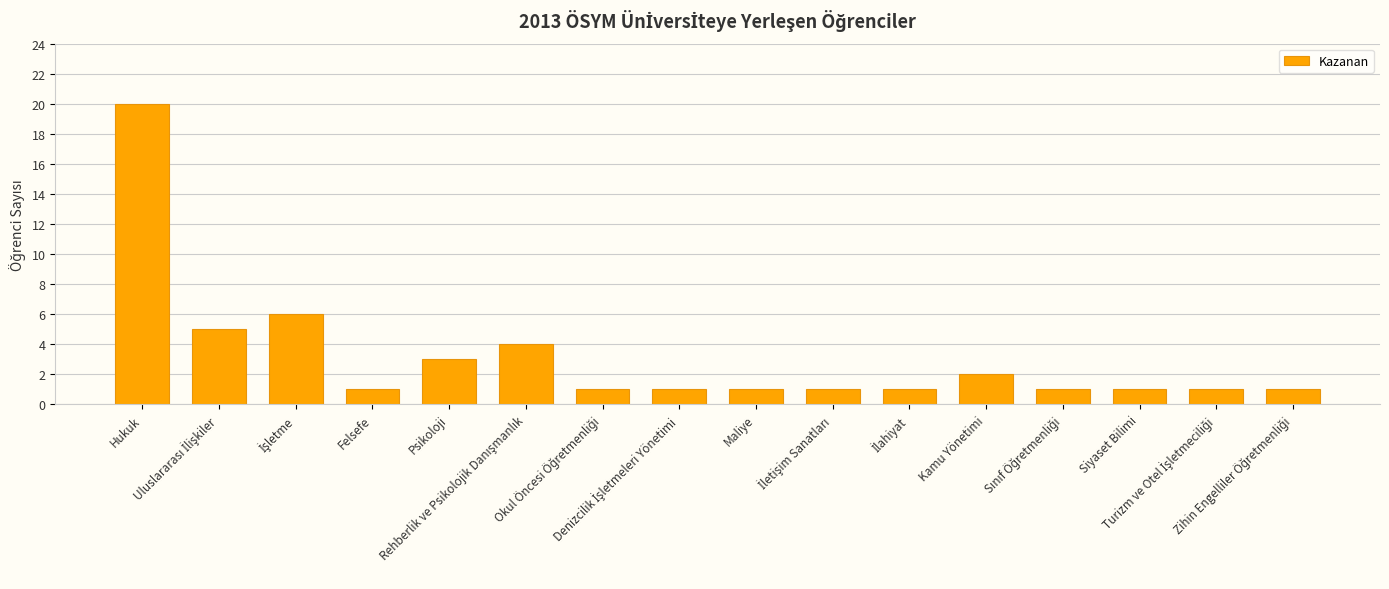

How many bars are there in total?

16